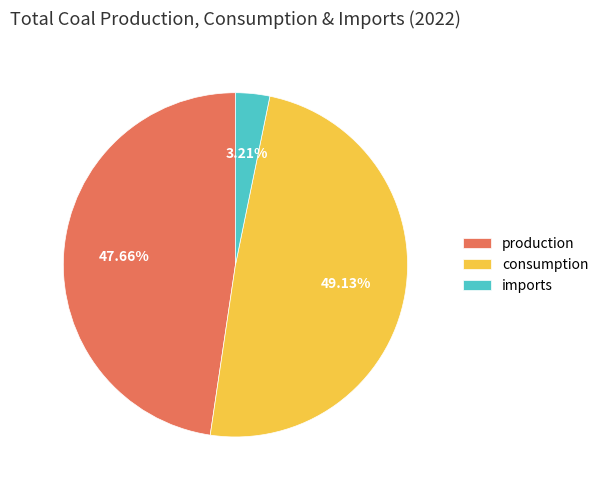

Does any single category account for the majority?

No